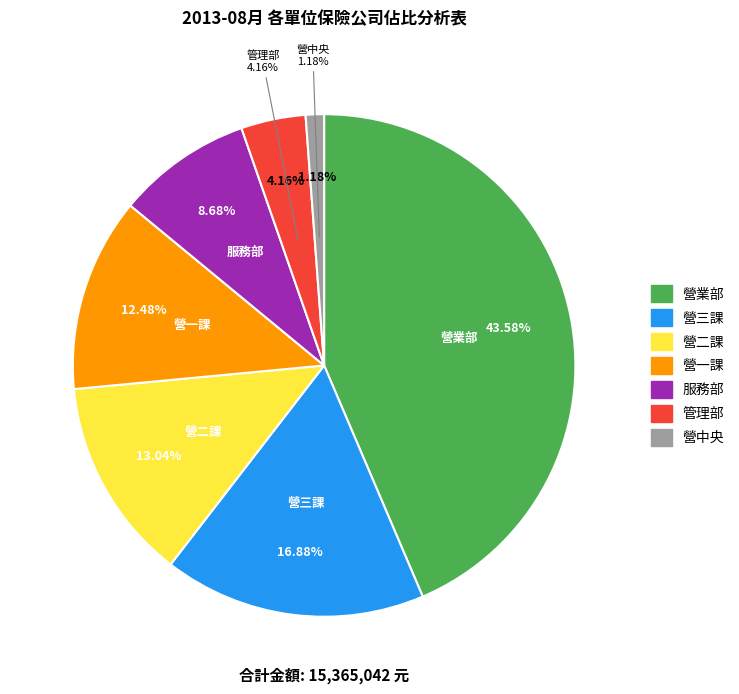

What is the ratio of the value at 營業部 to the value at 營二課?

3.3